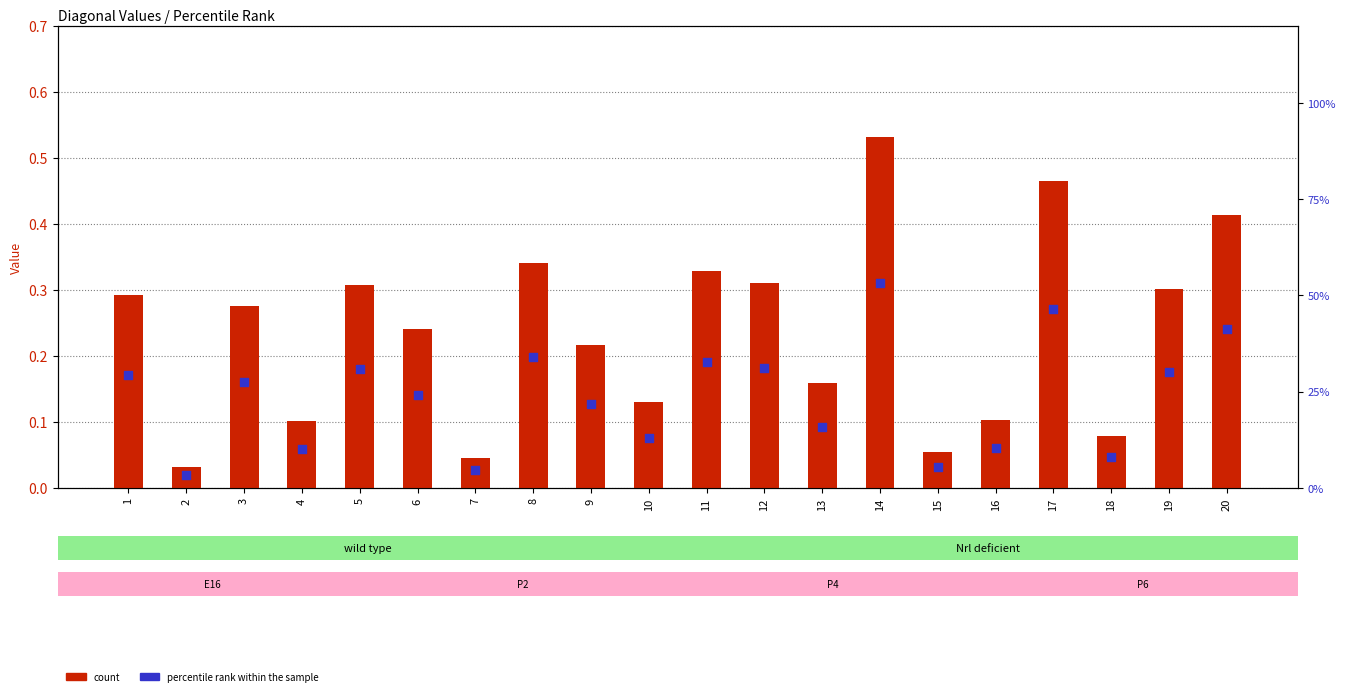

Which series reaches the minimum Y coordinate?

count